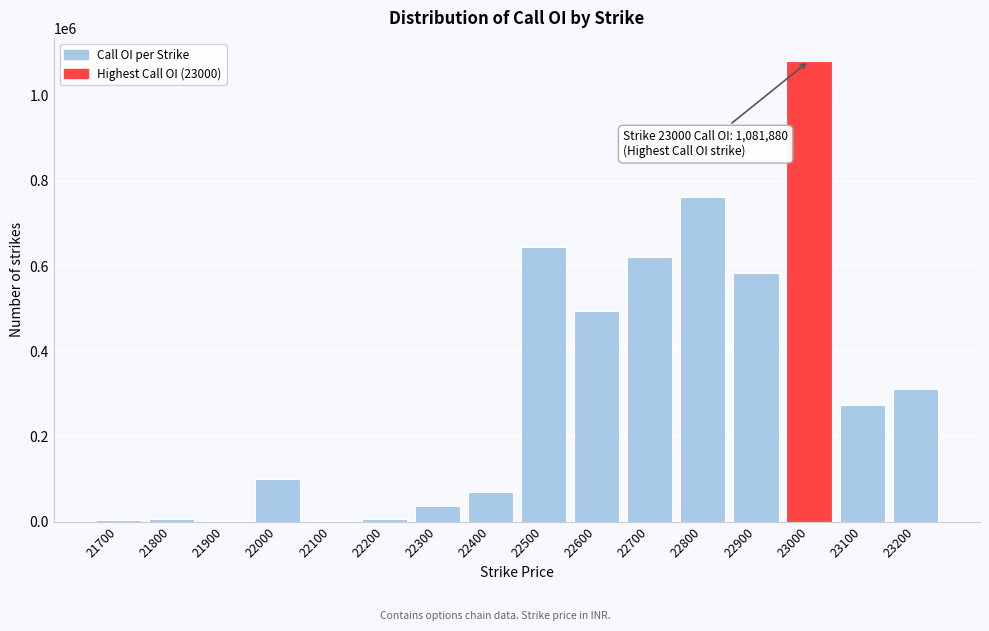

What is the sum of all values?

4998280